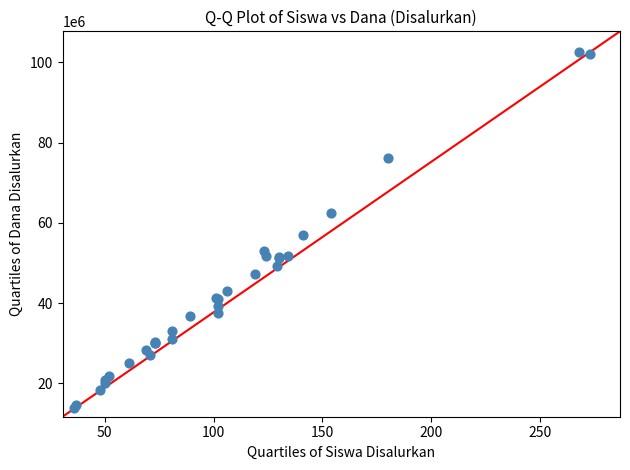

What Y value in the scatter plot is closest to 58162500?

56925000